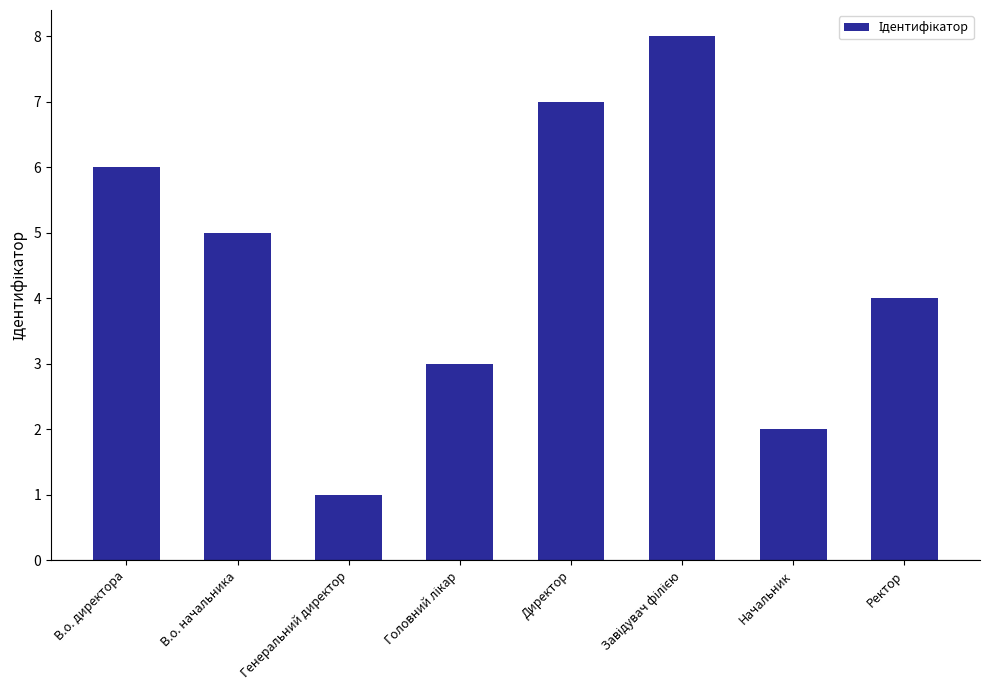

At which category does the chart reach its minimum across all series?

Генеральний директор